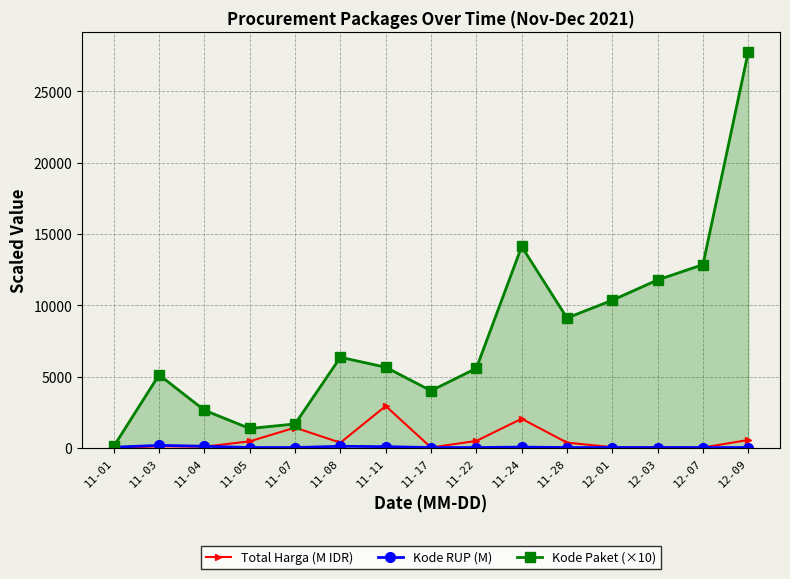

Reading left to right, extract all data points from this chart.

Total Harga (M IDR): 12.8	112.7	90.7	464.0	1425.9	368.6	2939.0	34.3	493.0	2047.3	373.4	56.2	51.6	27.4	560.0
Kode RUP (M): 56.3	180.5	120.4	30.4	30.4	118.5	90.9	30.4	30.6	61.0	30.4	30.7	30.5	30.1	29.4
Kode Paket (×10): 113.9	5125.9	2644.5	1365.2	1682.3	6356.0	5658.7	4011.2	5582.6	14122.6	9110.1	10354.1	11778.3	12851.6	27769.3